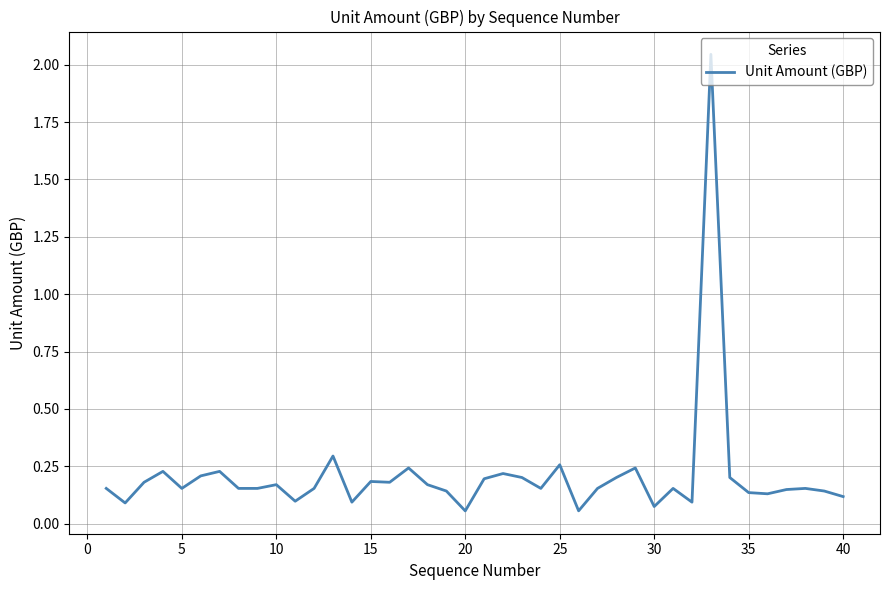

Reading left to right, transcribe all the data shown in this chart.

0.2	0.1	0.2	0.2	0.2	0.2	0.2	0.2	0.2	0.2	0.1	0.2	0.3	0.1	0.2	0.2	0.2	0.2	0.1	0.1	0.2	0.2	0.2	0.2	0.3	0.1	0.2	0.2	0.2	0.1	0.2	0.1	2.0	0.2	0.1	0.1	0.1	0.2	0.1	0.1